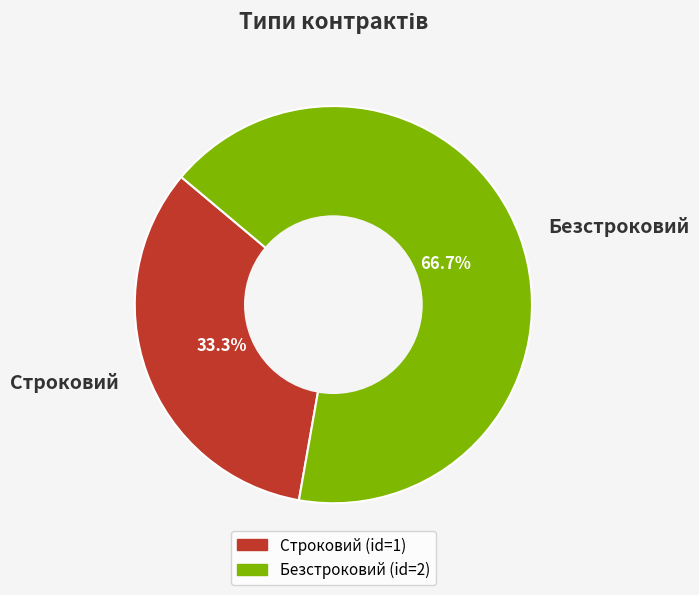

What percentage is NOT represented by Безстроковий?

33.3%